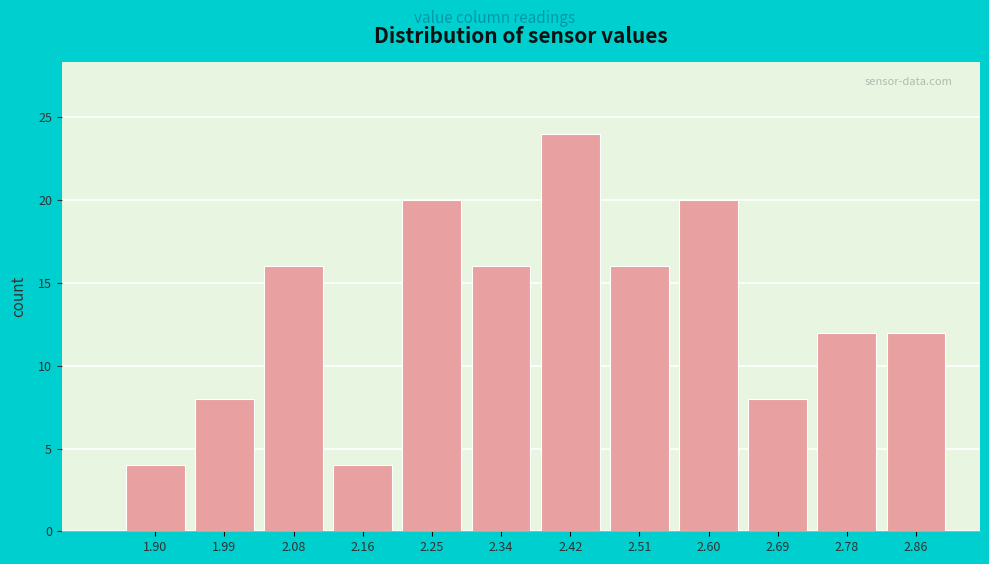

Reading left to right, extract all data points from this chart.

1.90=4	1.99=8	2.08=16	2.16=4	2.25=20	2.34=16	2.42=24	2.51=16	2.60=20	2.69=8	2.78=12	2.86=12